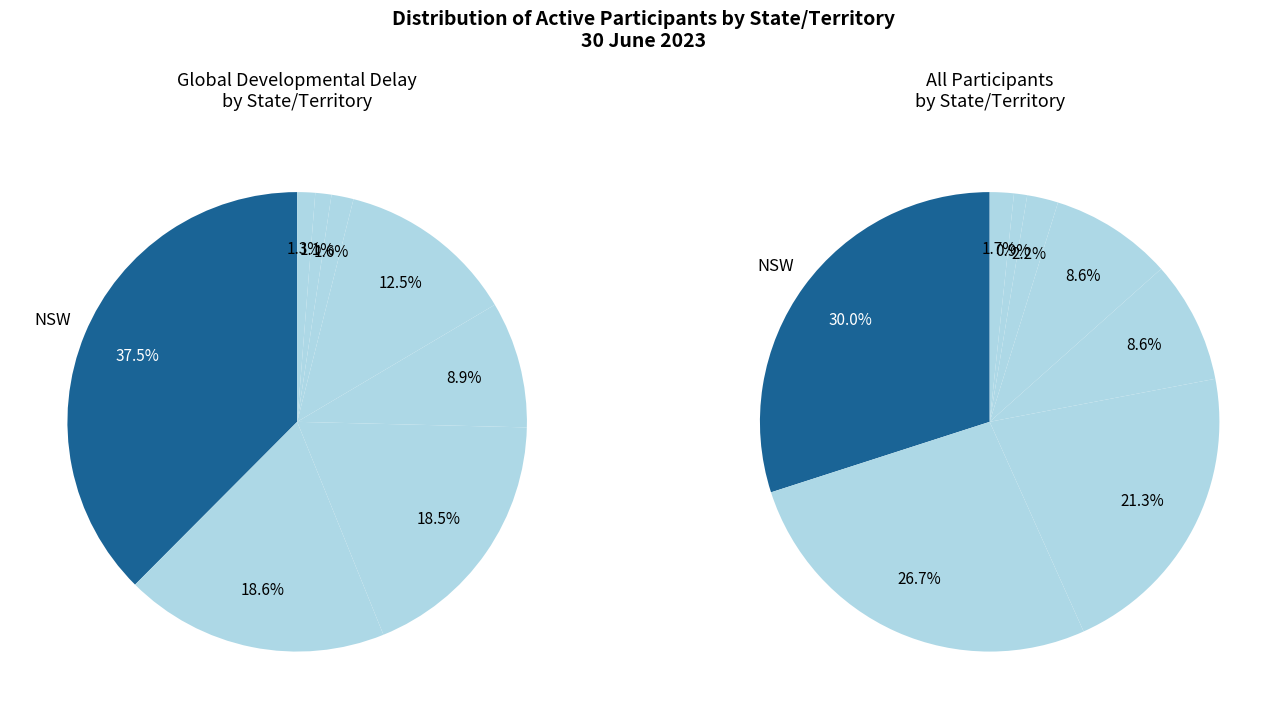

How much of the chart is everything except ACT?

98.7%